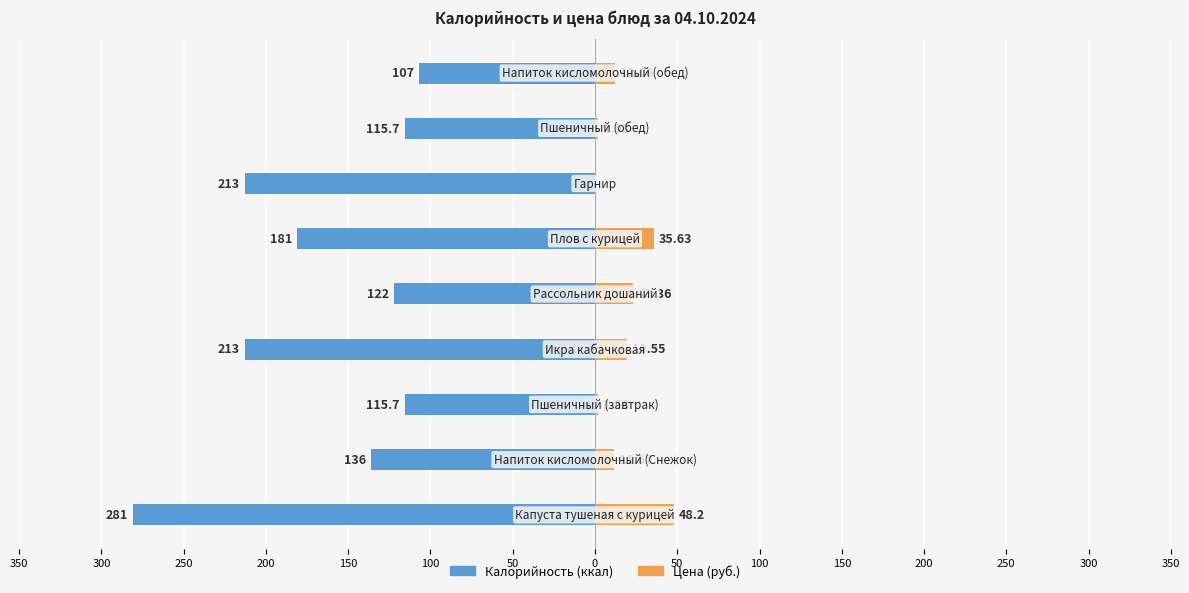

Reading left to right, transcribe all the data shown in this chart.

Калорийность: -281.0	-136.0	-115.7	-213.0	-122.0	-181.0	-213.0	-115.7	-107.0
Цена: 48.2	11.7	1.6	19.6	23.4	35.6	0.0	1.6	12.1